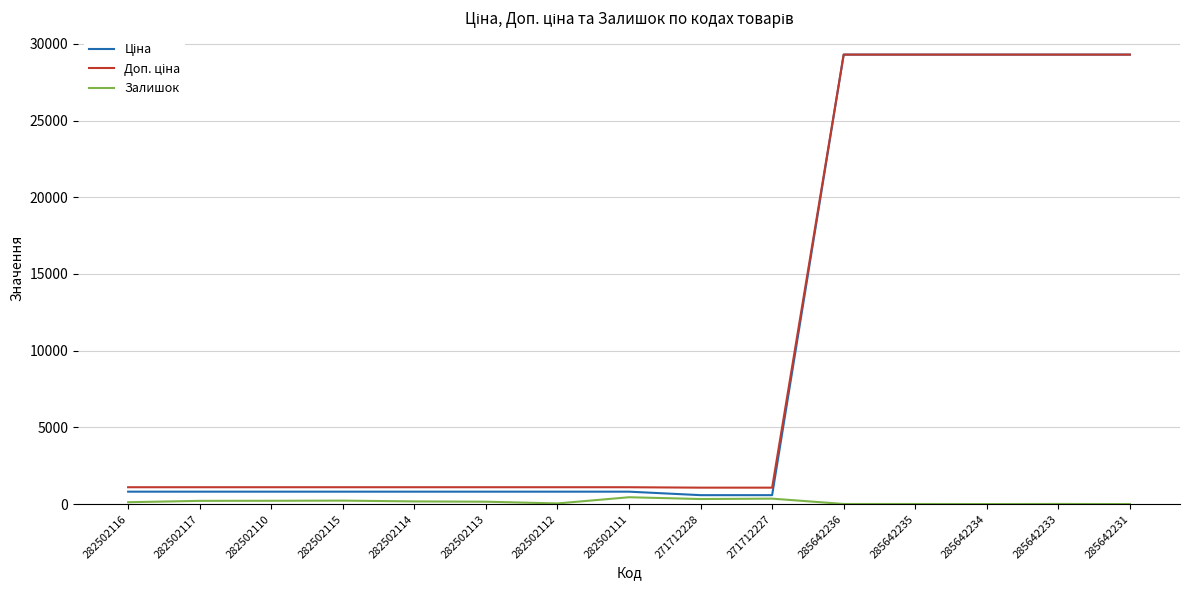

True or false: Залишок has a value of 214.0 at 282502117.

True